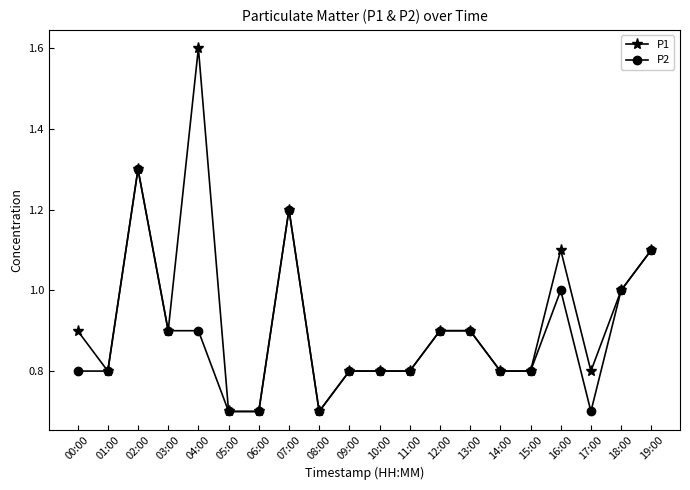

Which series has the largest total across all categories?

P1